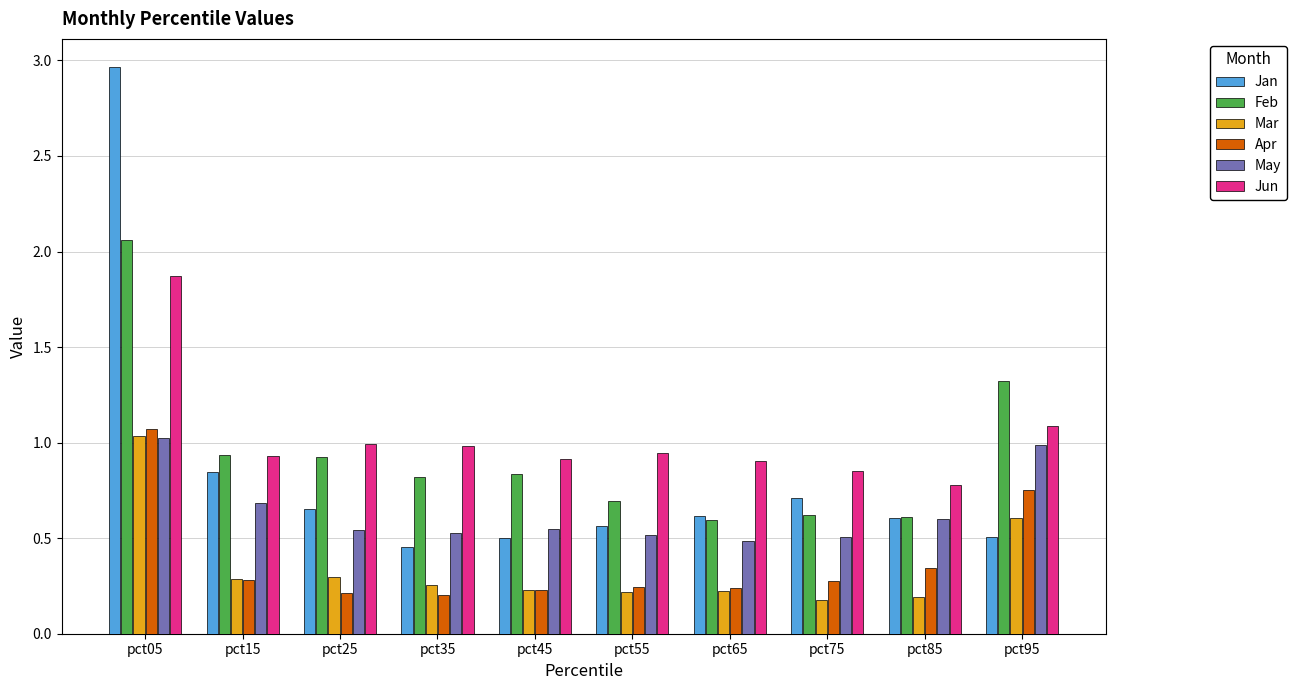

What is the difference between the maximum and second lowest values in the Jan series?

2.5